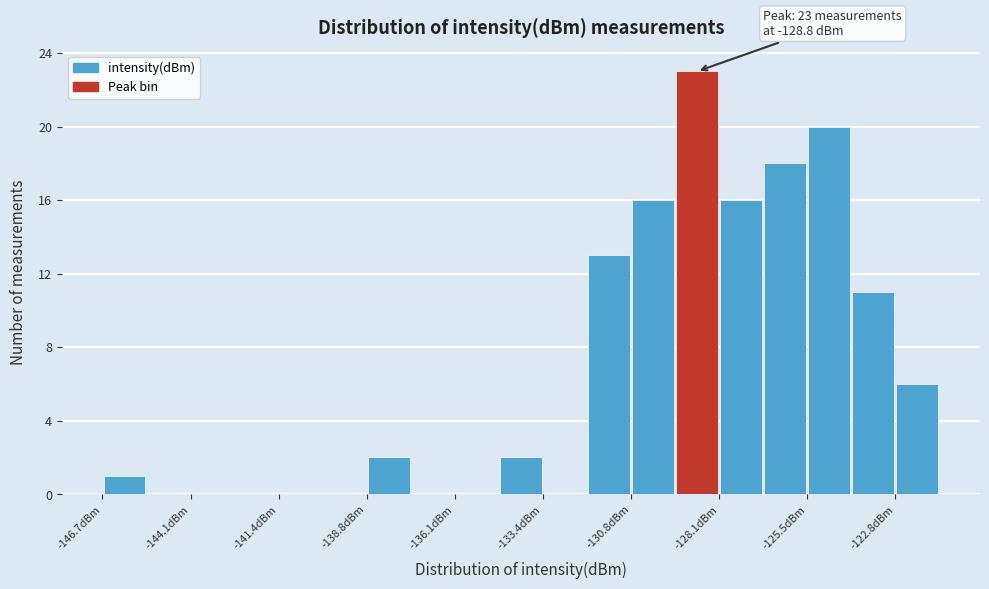

Around what value on the x-axis is the tallest bar? Give the approximate position of its centre, as read against the axis.

-129.0